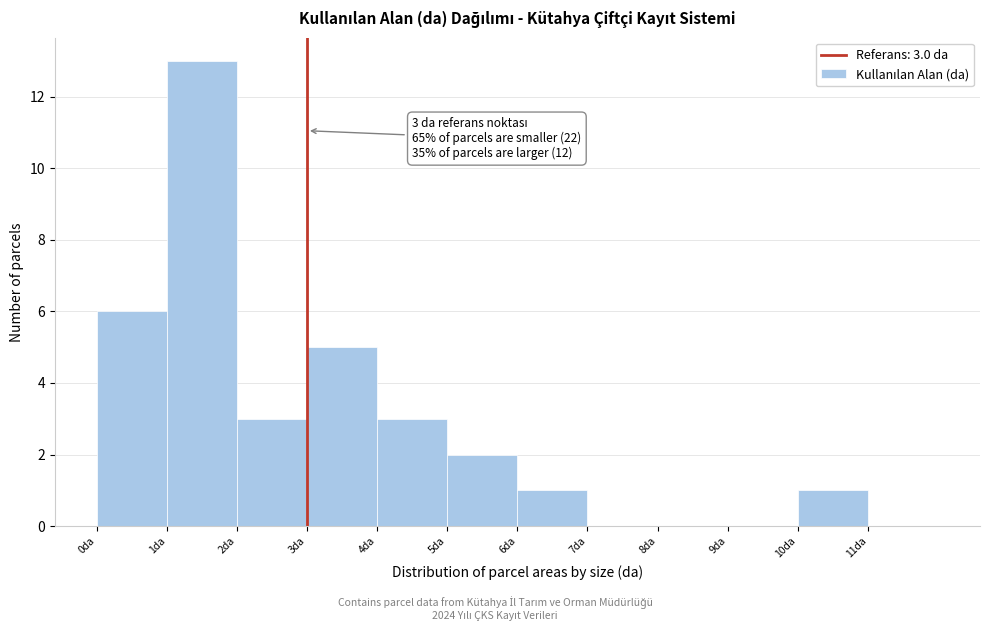

Over which range of the x-axis is the bar tallest?

1 to 2